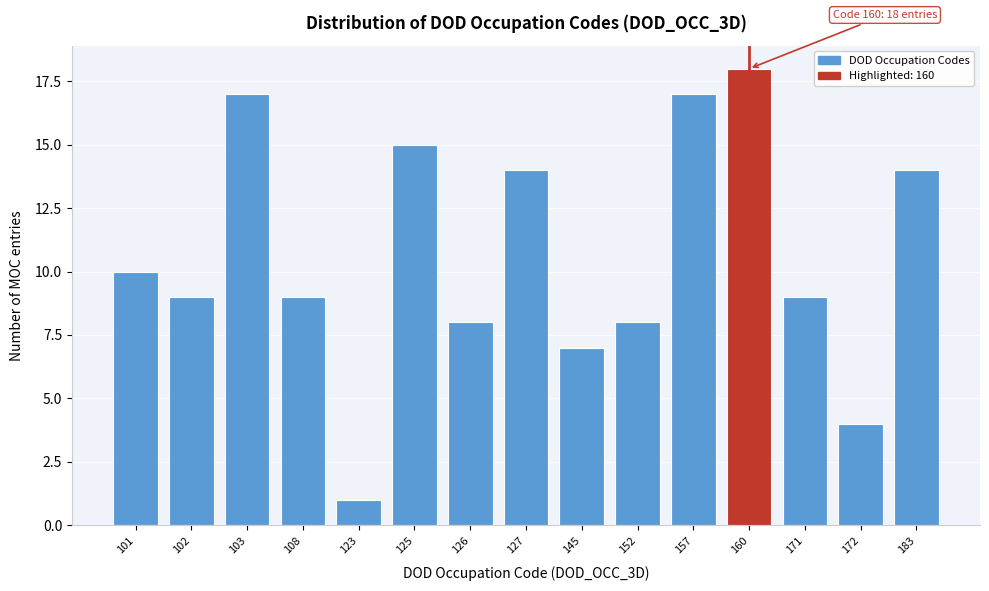

Reading left to right, transcribe all the data shown in this chart.

10	9	17	9	1	15	8	14	7	8	17	18	9	4	14